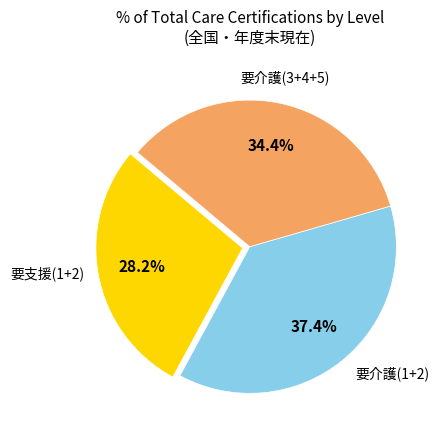

Is there any slice that represents more than half of the pie?

No